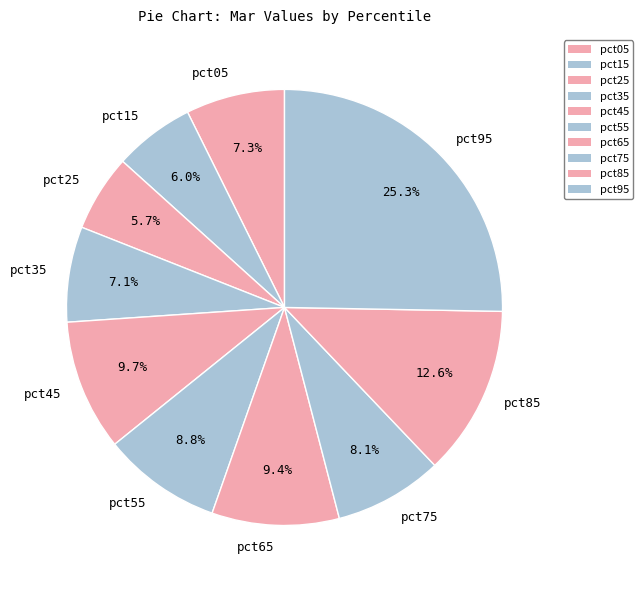

Which has a higher value, pct55 or pct65?

pct65